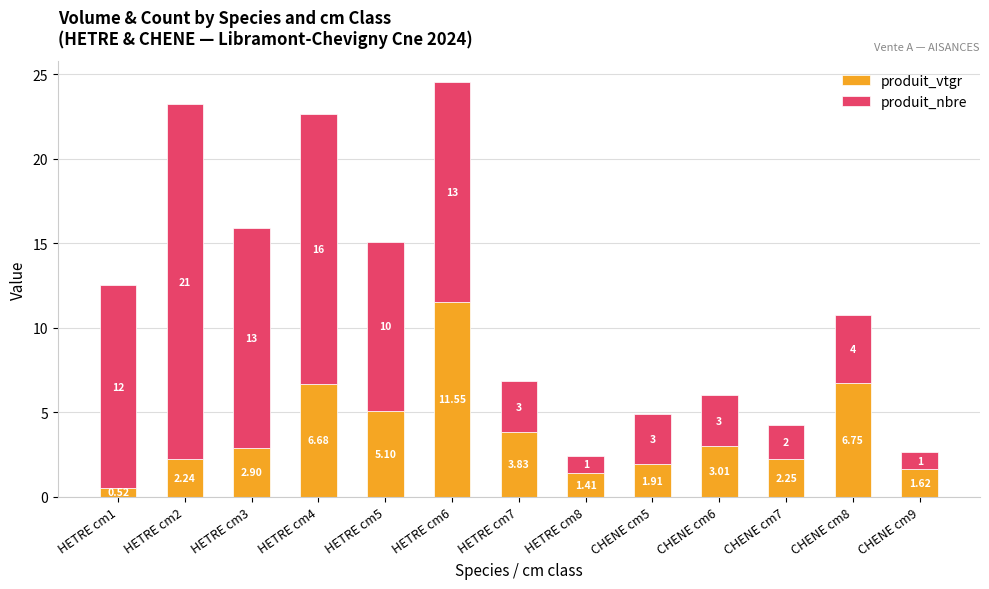

What is the total value across all series at HETRE cm1?

12.5